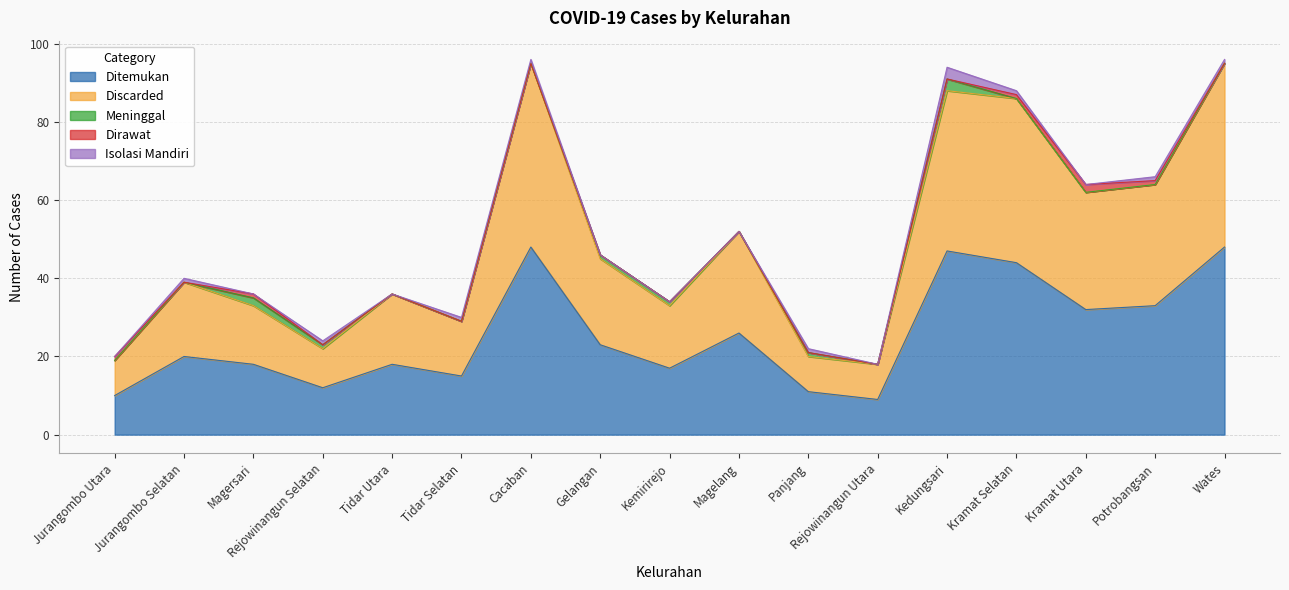

At which category does Ditemukan reach its first local valley?

Rejowinangun Selatan